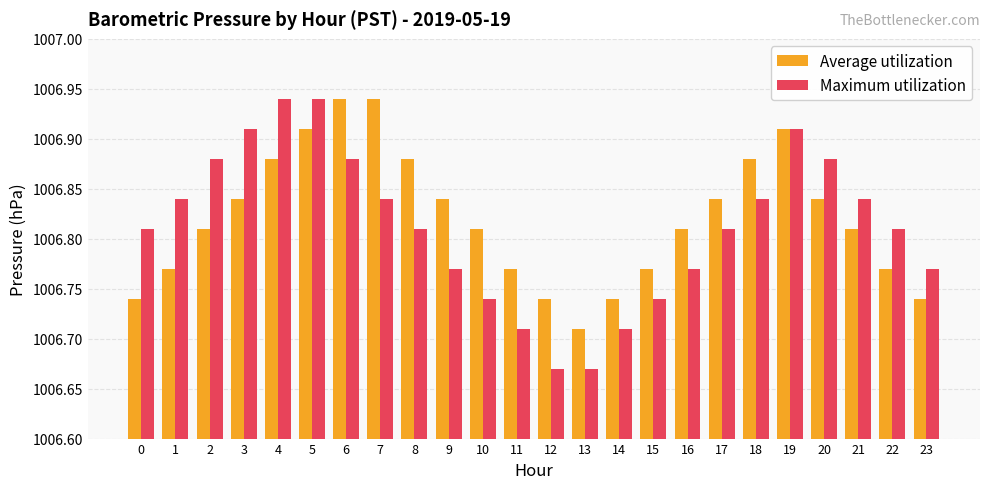

Rank the series at 14 from highest to lowest value.

Average utilization, Maximum utilization